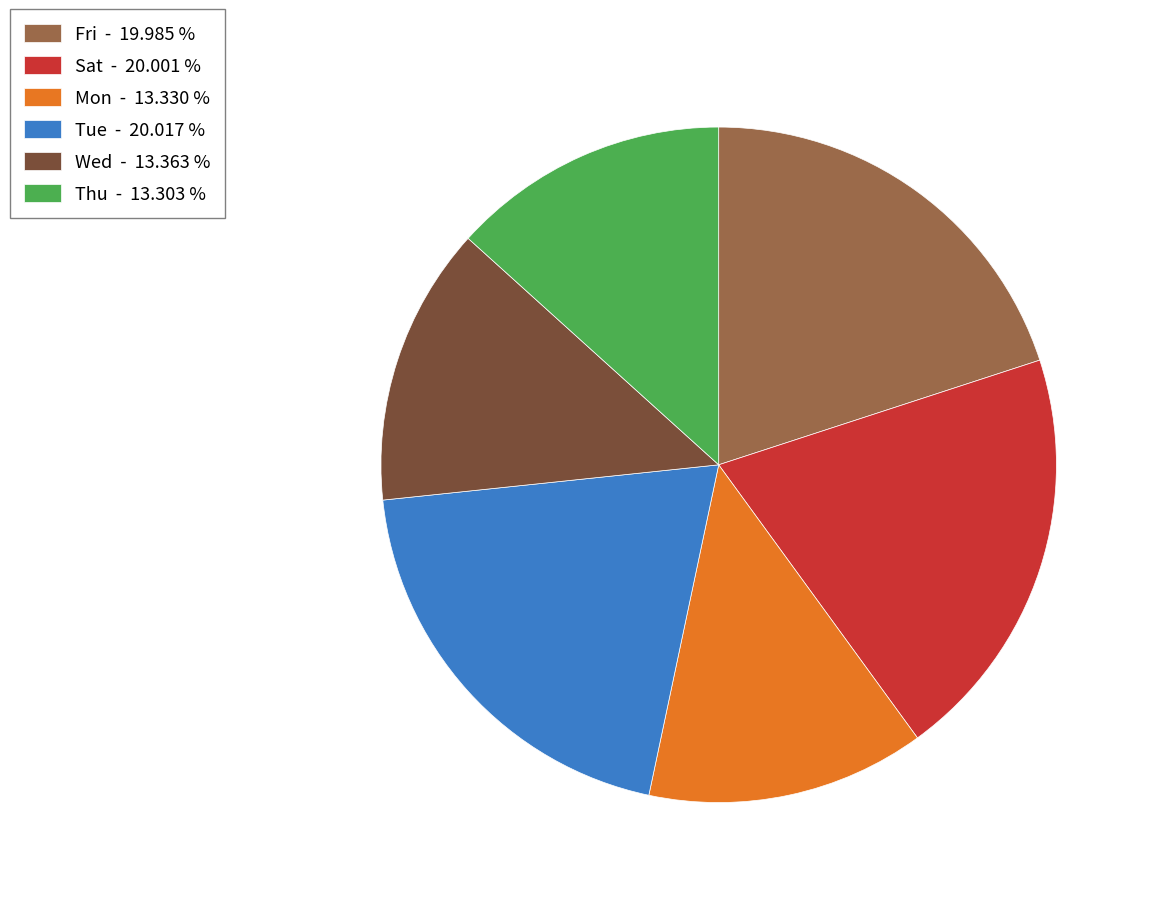

Is there a majority slice in this chart?

No